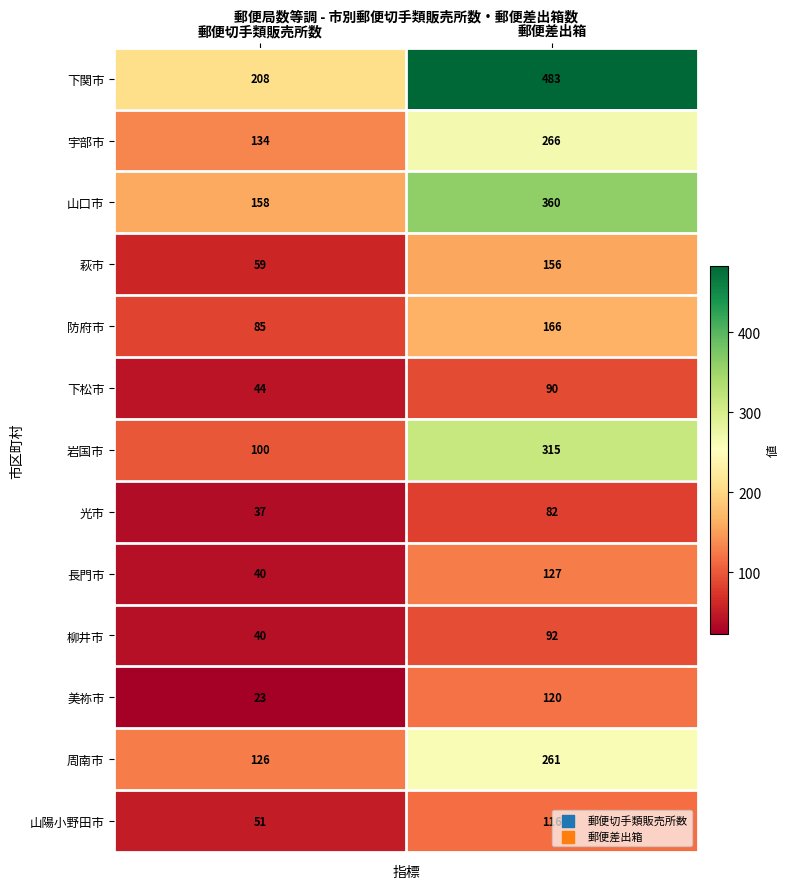

Reading left to right, extract all data points from this chart.

下関市: 郵便切手類販売所数=208	郵便差出箱=483
宇部市: 郵便切手類販売所数=134	郵便差出箱=266
山口市: 郵便切手類販売所数=158	郵便差出箱=360
萩市: 郵便切手類販売所数=59	郵便差出箱=156
防府市: 郵便切手類販売所数=85	郵便差出箱=166
下松市: 郵便切手類販売所数=44	郵便差出箱=90
岩国市: 郵便切手類販売所数=100	郵便差出箱=315
光市: 郵便切手類販売所数=37	郵便差出箱=82
長門市: 郵便切手類販売所数=40	郵便差出箱=127
柳井市: 郵便切手類販売所数=40	郵便差出箱=92
美祢市: 郵便切手類販売所数=23	郵便差出箱=120
周南市: 郵便切手類販売所数=126	郵便差出箱=261
山陽小野田市: 郵便切手類販売所数=51	郵便差出箱=116